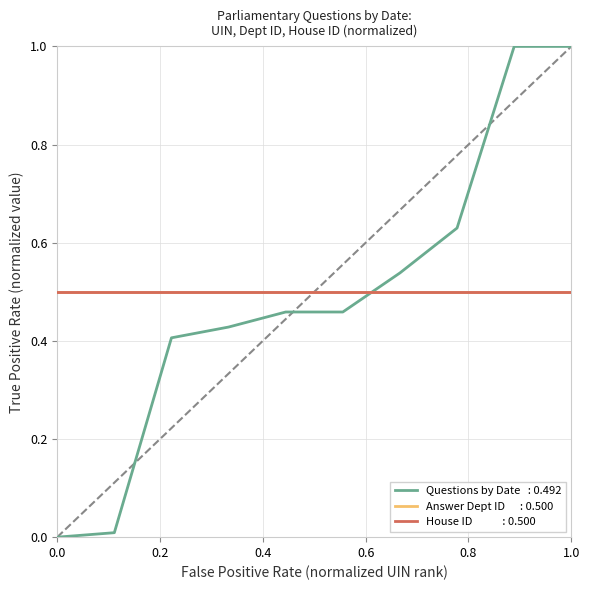

Does the chart display data point markers on the line(s)?

No